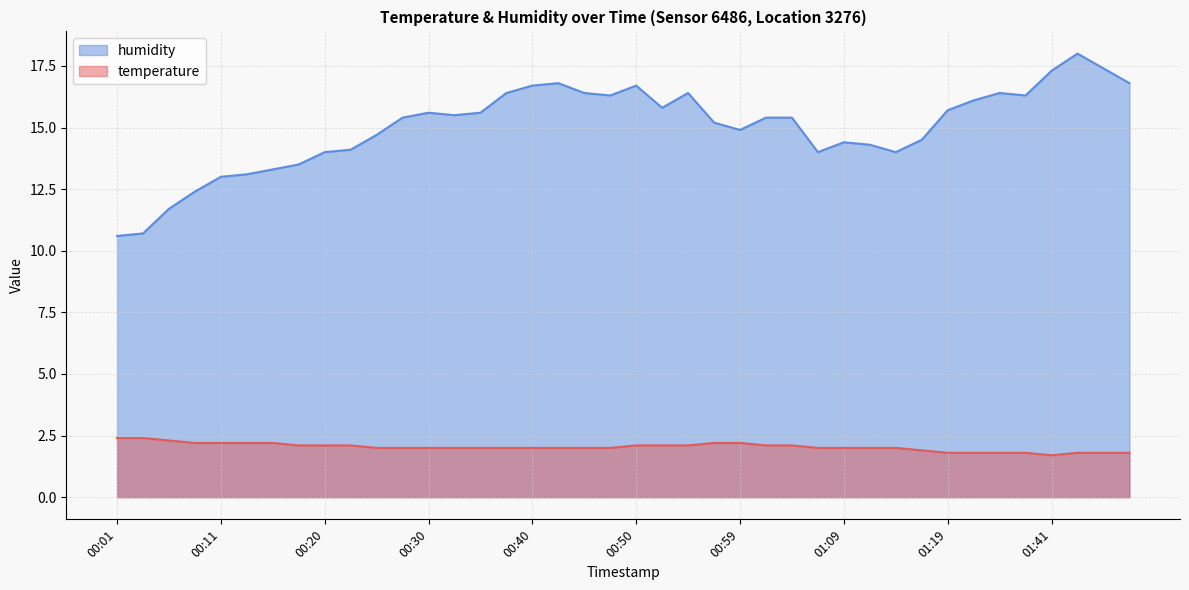

What is the difference between the maximum and minimum values in the humidity series?

7.4